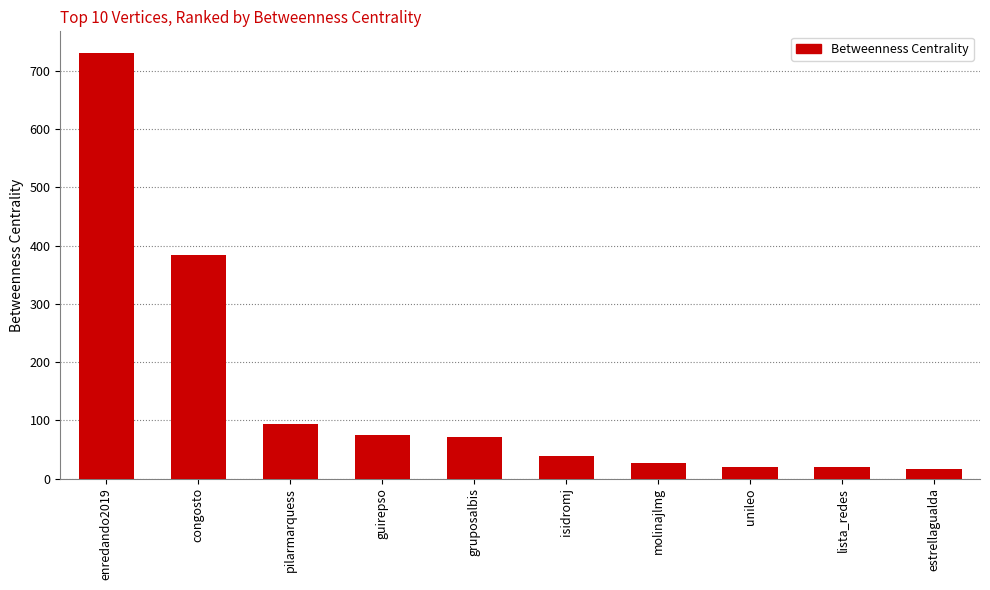

How many distinct data groups are displayed?

1